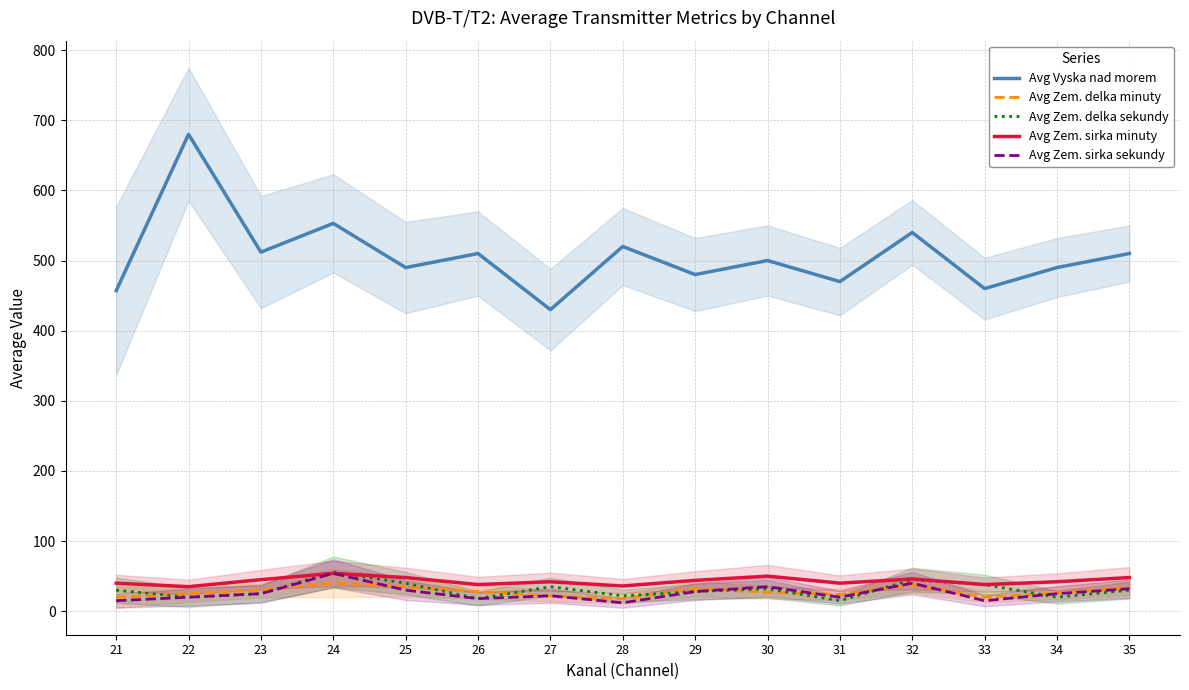

Where does the Avg Zem. sirka minuty series first go above 42?

23